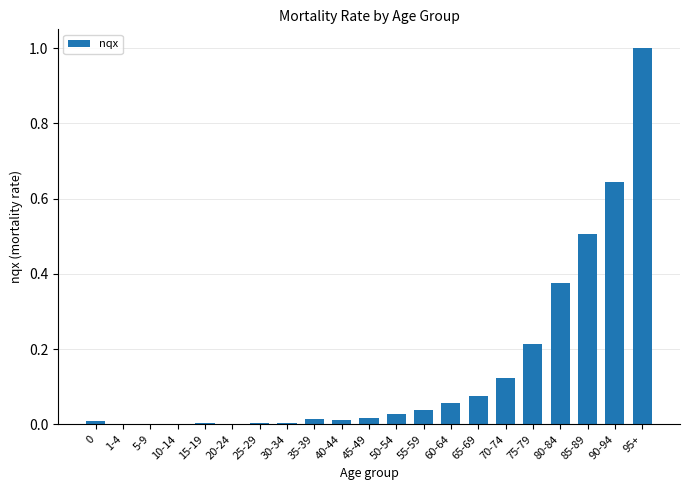

What is the change in value from 15-19 to 60-64?

+0.1